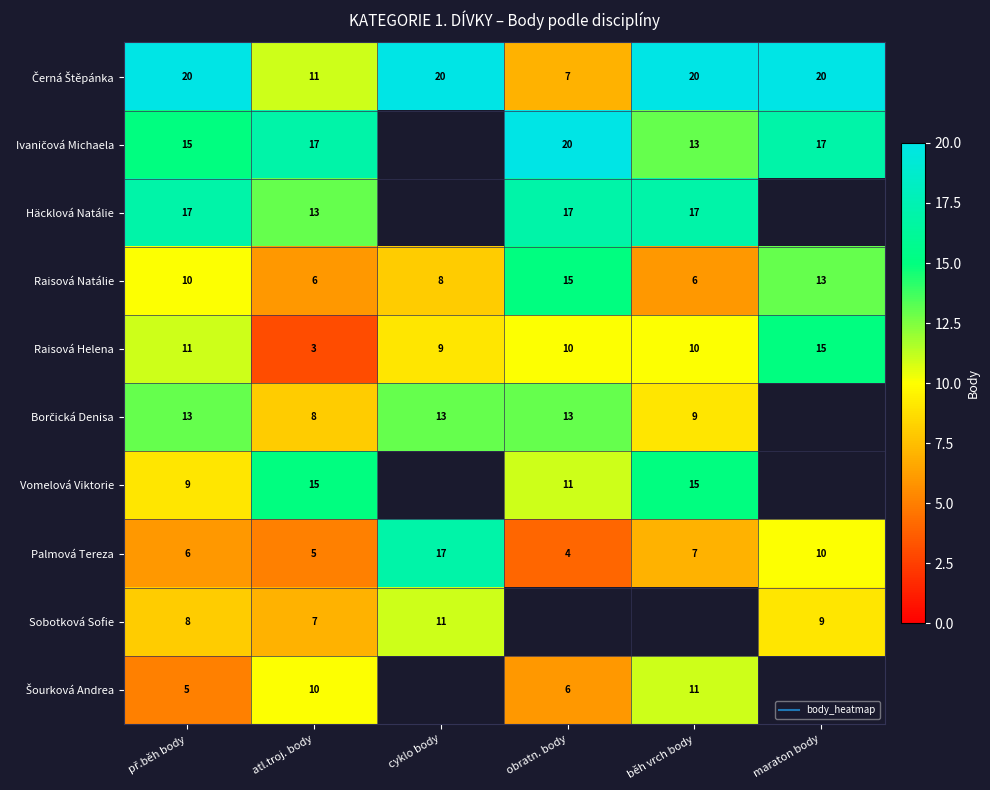

At which category is the sum across all series the highest?

př.běh body